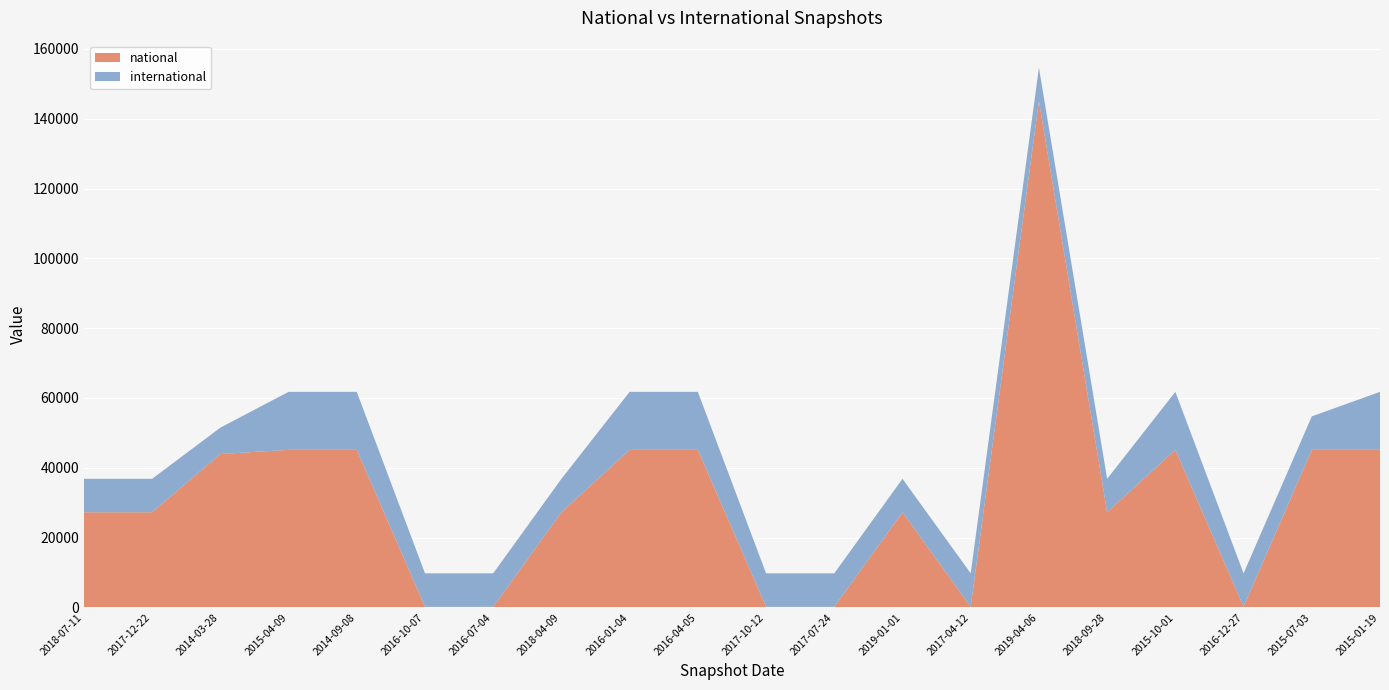

Reading left to right, list all the values displayed in this chart.

national: 2018-07-11=27259	2017-12-22=27259	2014-03-28=43944	2015-04-09=45140	2014-09-08=45140	2016-10-07=176	2016-07-04=176	2018-04-09=27259	2016-01-04=45140	2016-04-05=45140	2017-10-12=176	2017-07-24=176	2019-01-01=27259	2017-04-12=176	2019-04-06=145048	2018-09-28=27259	2015-10-01=45140	2016-12-27=176	2015-07-03=45140	2015-01-19=45140
international: 2018-07-11=9587	2017-12-22=9587	2014-03-28=7553	2015-04-09=16618	2014-09-08=16618	2016-10-07=9587	2016-07-04=9587	2018-04-09=9587	2016-01-04=16618	2016-04-05=16618	2017-10-12=9587	2017-07-24=9587	2019-01-01=9587	2017-04-12=9587	2019-04-06=9587	2018-09-28=9587	2015-10-01=16618	2016-12-27=9587	2015-07-03=9587	2015-01-19=16618